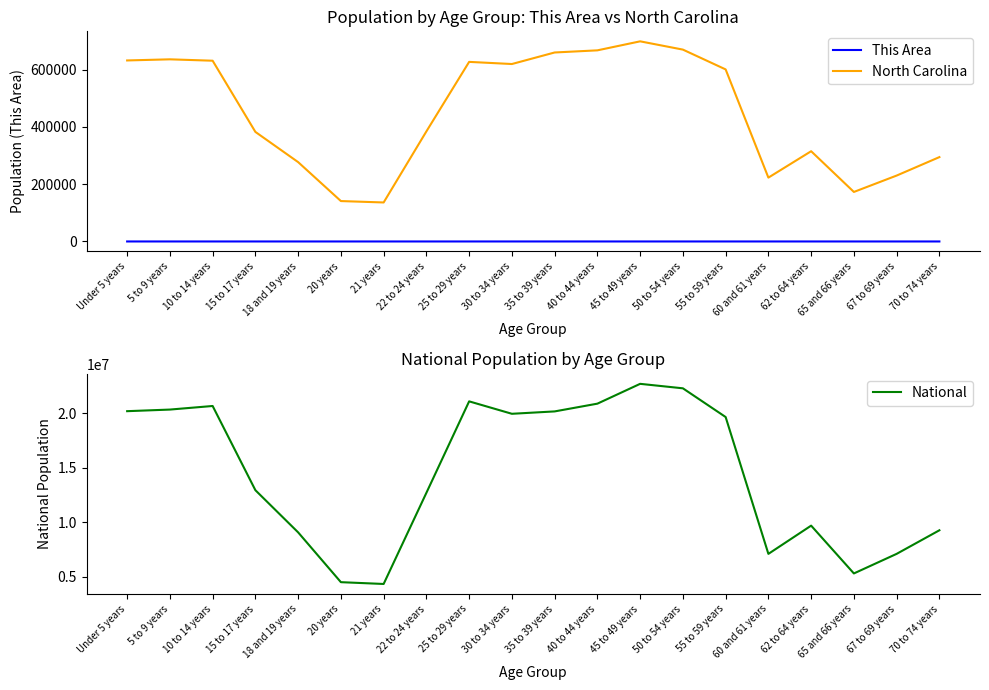

What is the label of the 16th point from the left?

60 and 61 years